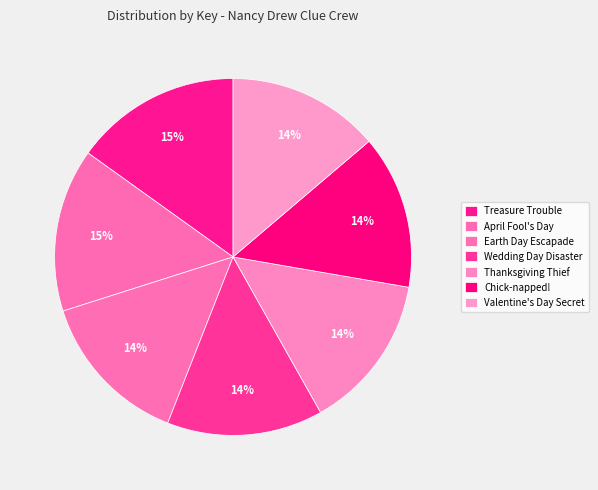

True or false: Chick-napped! accounts for 14% of the total.

True